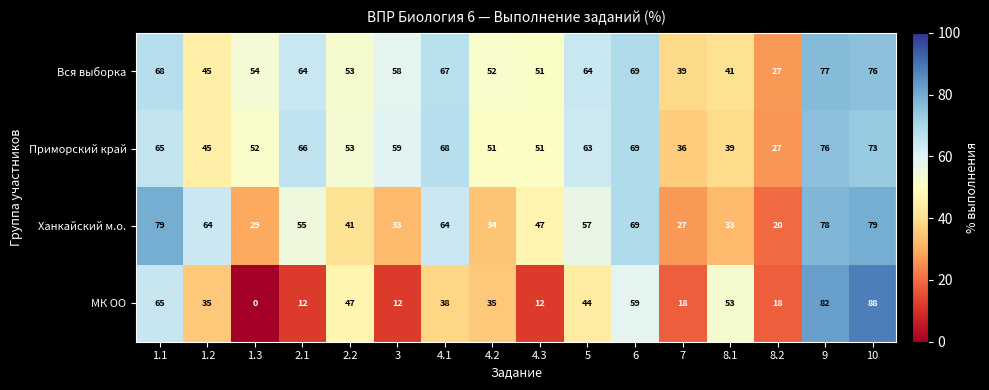

Is the value of Ханкайский м.о. at 6 greater than the value of Вся выборка at 9?

No